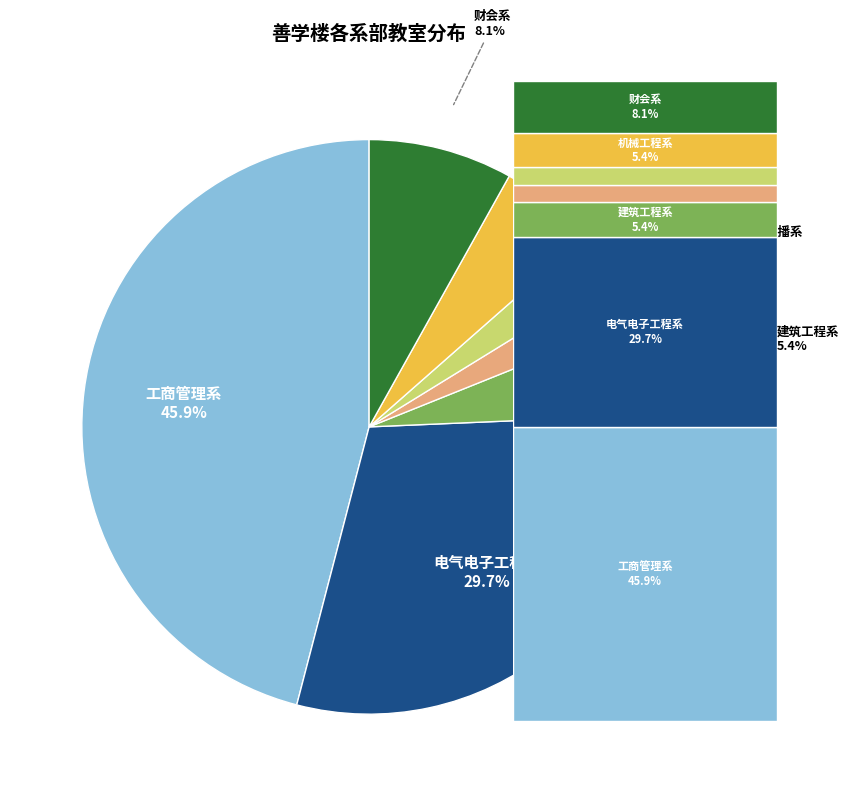

Approximately how many times larger is the value at 财会系 compared to 机械工程系?

1.5